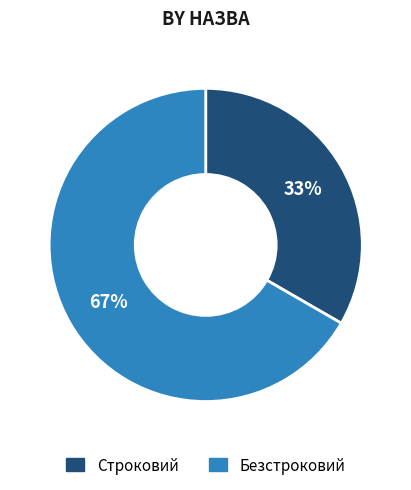

Which slice is the smallest?

Строковий